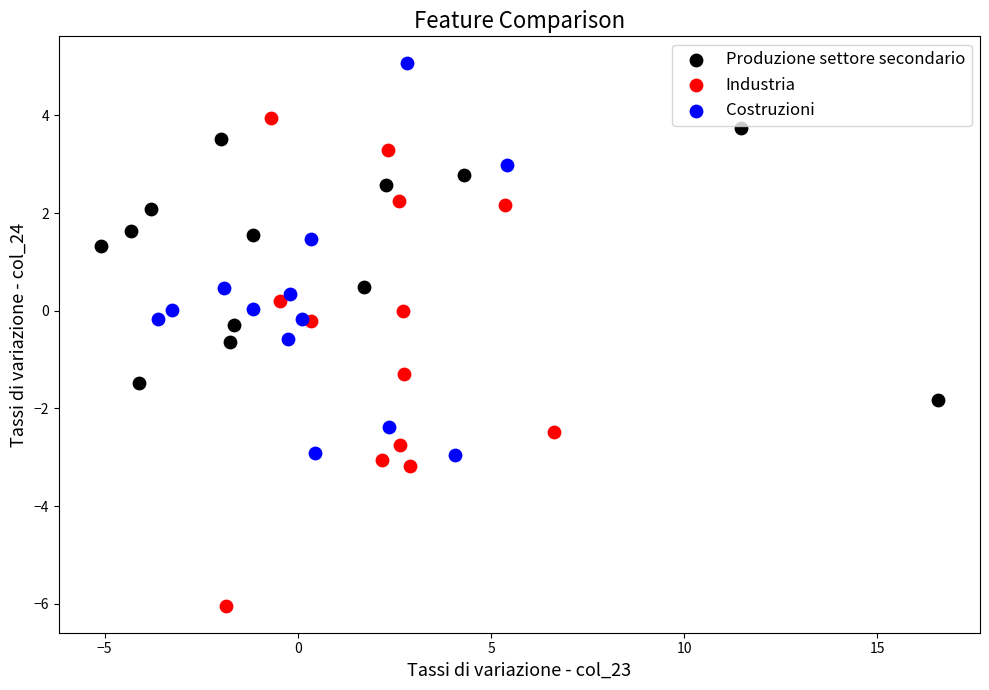

Which series has the widest spread of Y values?

Industria